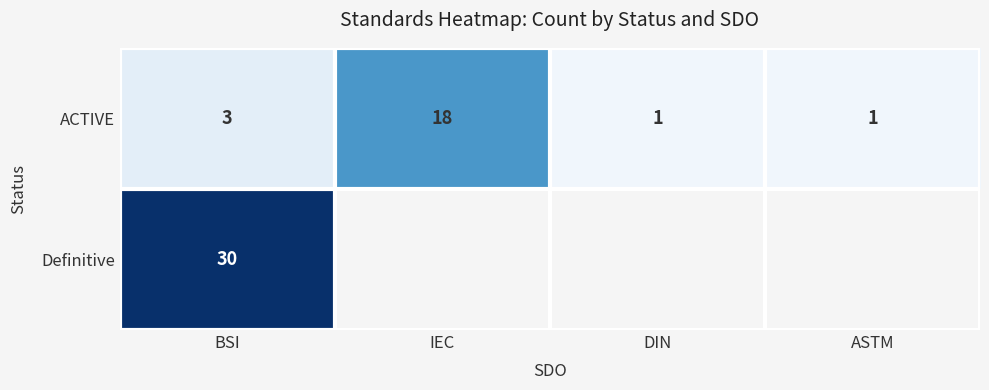

What is the spread (max minus min) of values at BSI?

27